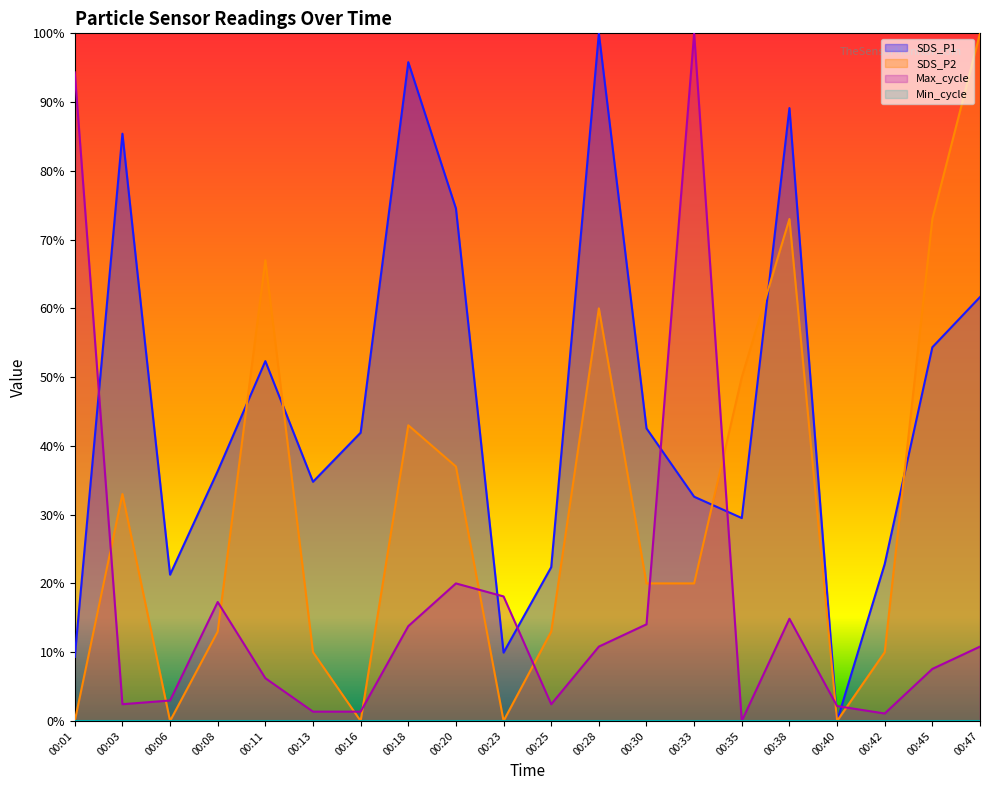

Where is the first local maximum for Max_cycle?

00:08